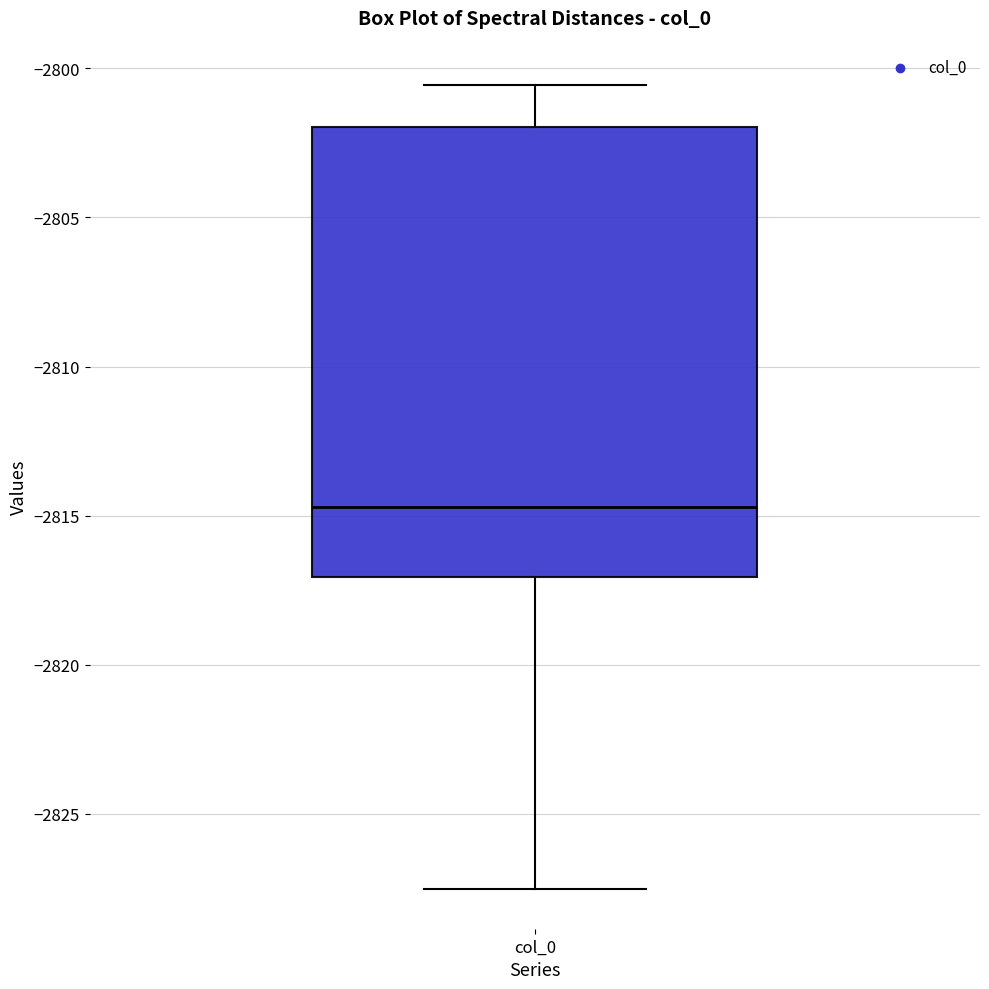

Where is the upper edge of the box for col_0 on the y-axis? The values are not printed on the chart, so give them approximately, as read against the axis.

-2802.0